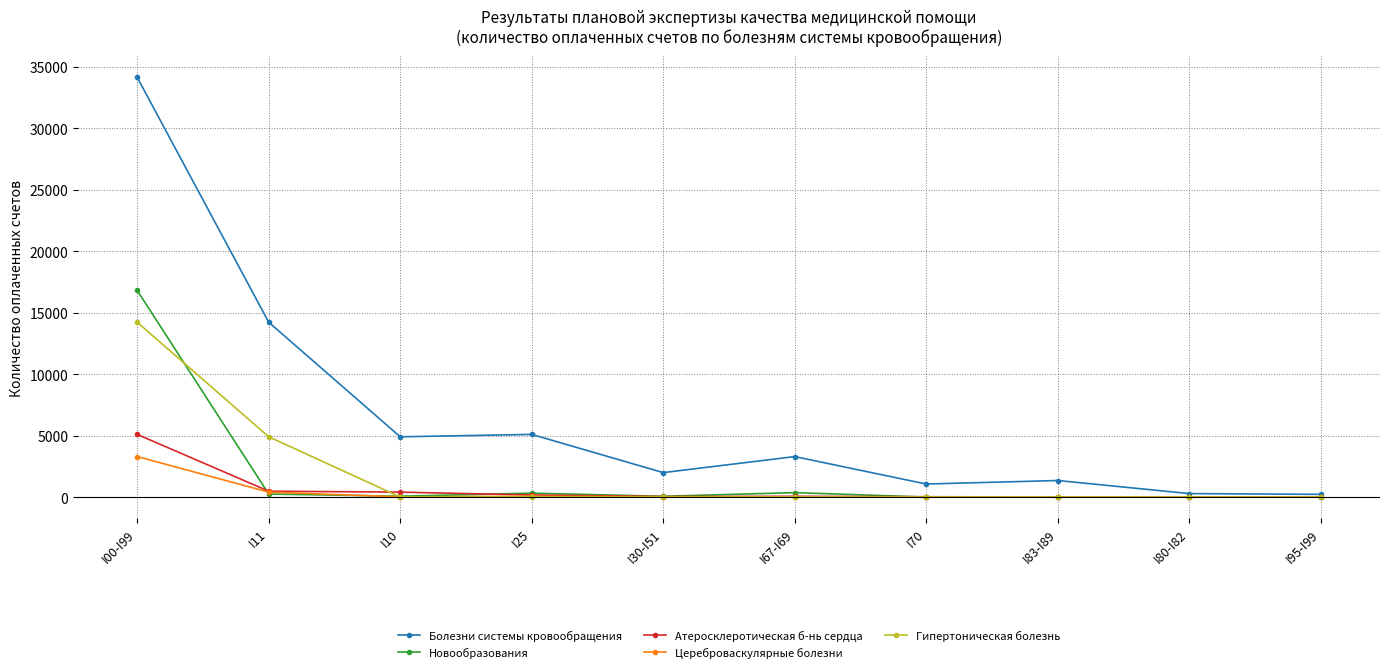

Which series changed the most between I10 and I80-I82?

Болезни системы кровообращения